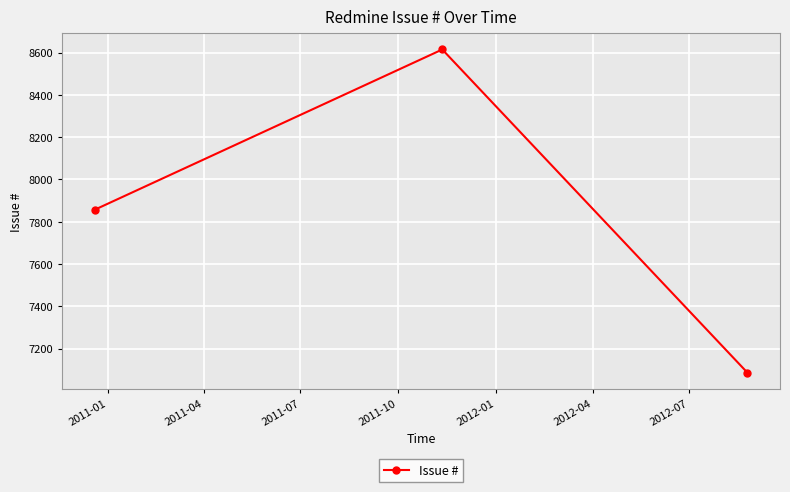

How many values are below 7857?

1